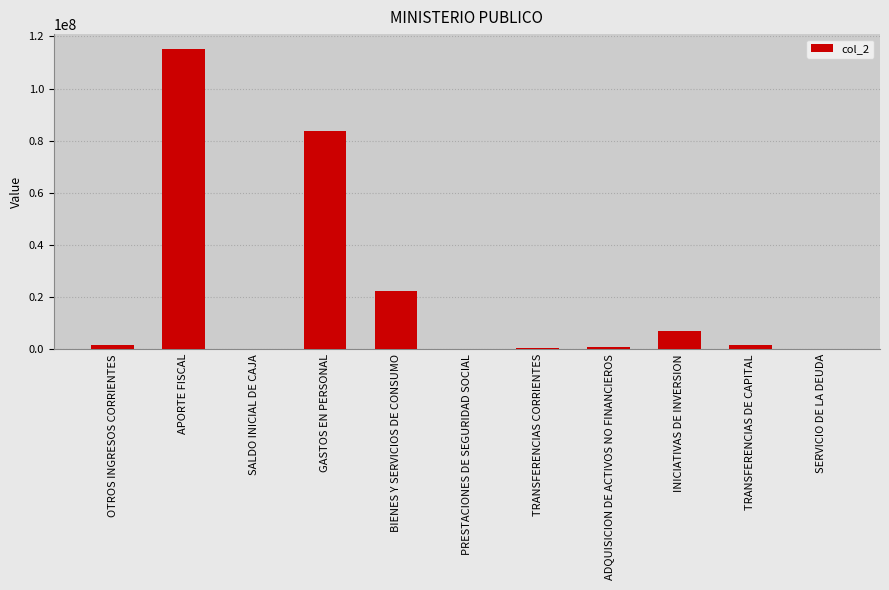

What is the sum of all values?

233465778